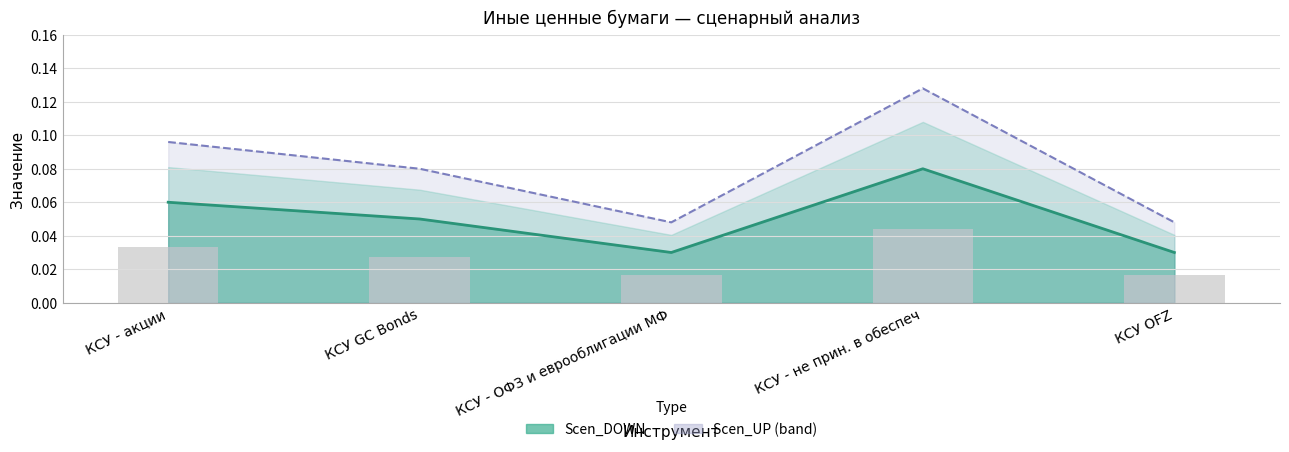

Reading left to right, what are all the values shown in this chart?

КСУ - акции=0.1	КСУ GC Bonds=0.1	КСУ - ОФЗ и еврооблигации МФ=0.0	КСУ - не прин. в обеспеч=0.1	КСУ OFZ=0.0